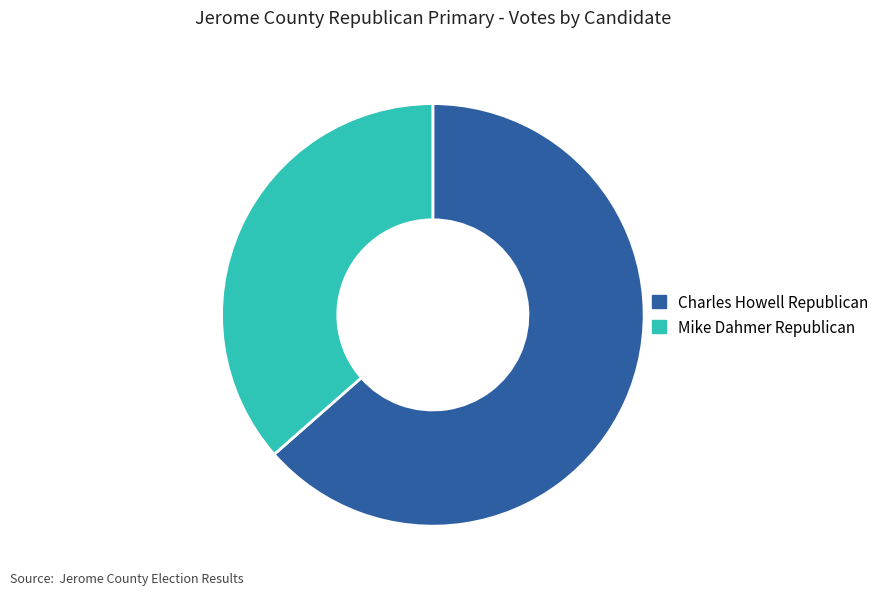

Rank the categories by value from lowest to highest.

Mike Dahmer Republican, Charles Howell Republican